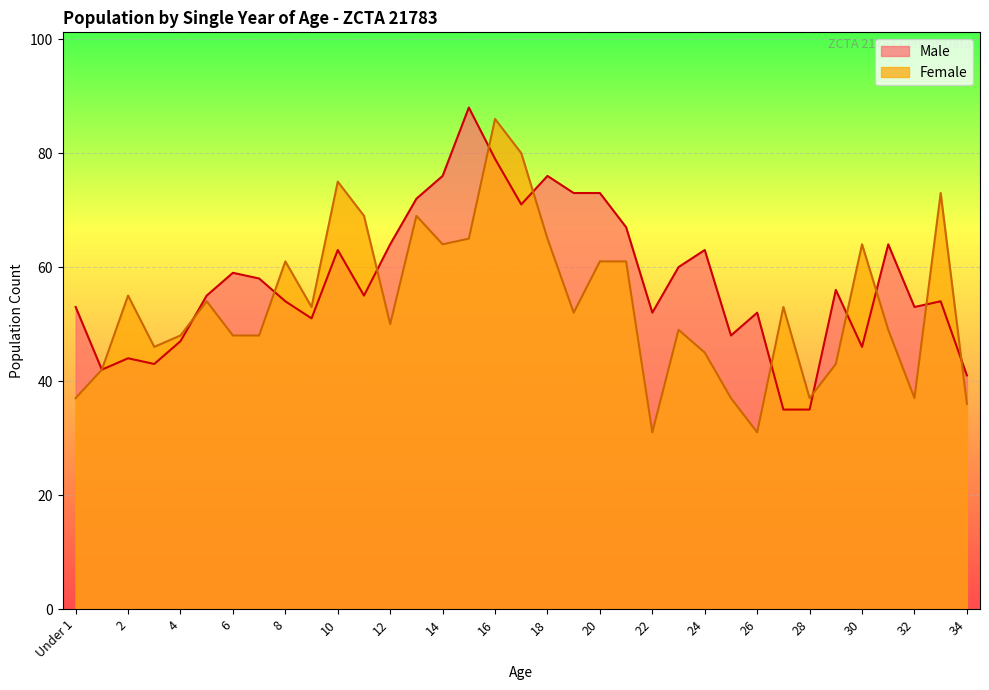

Reading left to right, what are all the values shown in this chart?

Male: Under 1=53	1=42	2=44	3=43	4=47	5=55	6=59	7=58	8=54	9=51	10=63	11=55	12=64	13=72	14=76	15=88	16=79	17=71	18=76	19=73	20=73	21=67	22=52	23=60	24=63	25=48	26=52	27=35	28=35	29=56	30=46	31=64	32=53	33=54	34=41
Female: Under 1=37	1=42	2=55	3=46	4=48	5=54	6=48	7=48	8=61	9=53	10=75	11=69	12=50	13=69	14=64	15=65	16=86	17=80	18=65	19=52	20=61	21=61	22=31	23=49	24=45	25=37	26=31	27=53	28=37	29=43	30=64	31=49	32=37	33=73	34=36